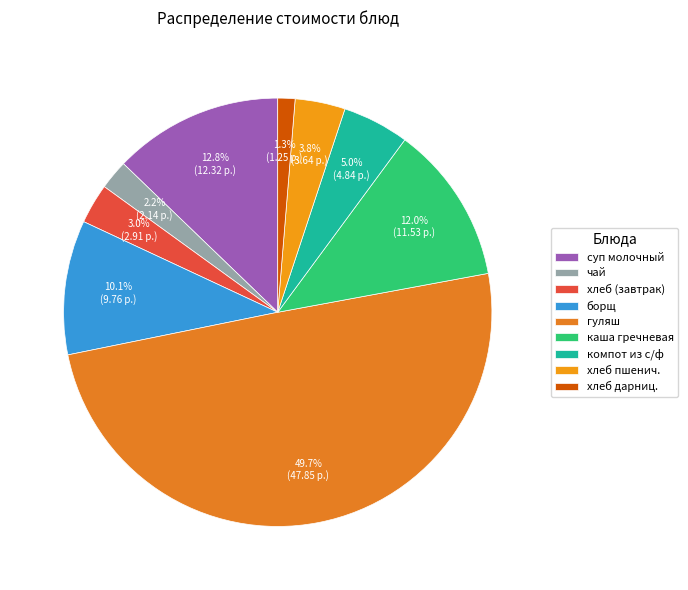

To the nearest percent, what is the difference between the largest and smallest slice percentages?

48%